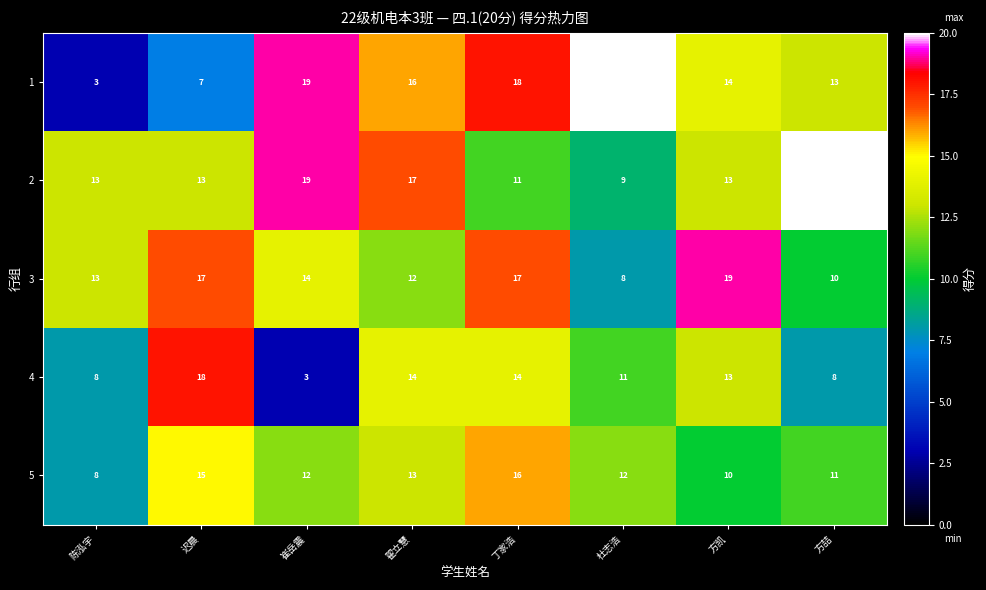

How many data points does each series have?

8